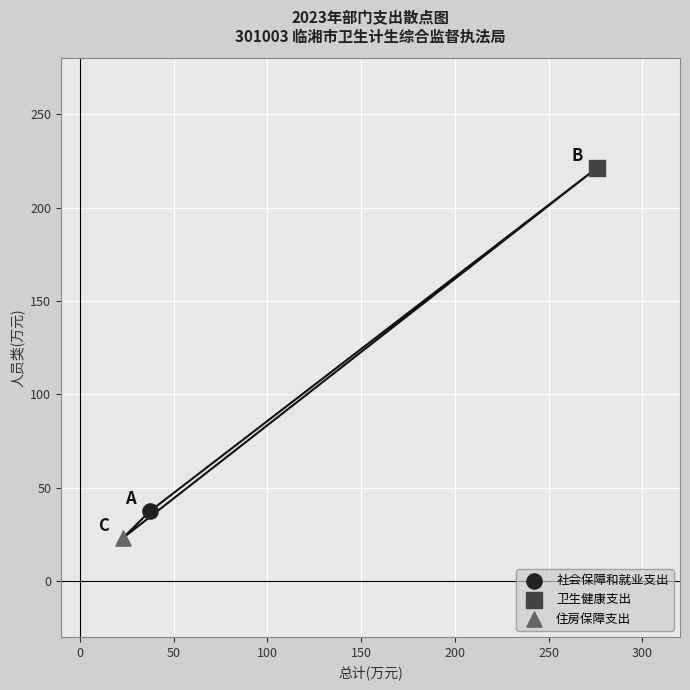

What are all the series names shown in the legend?

社会保障和就业支出, 卫生健康支出, 住房保障支出